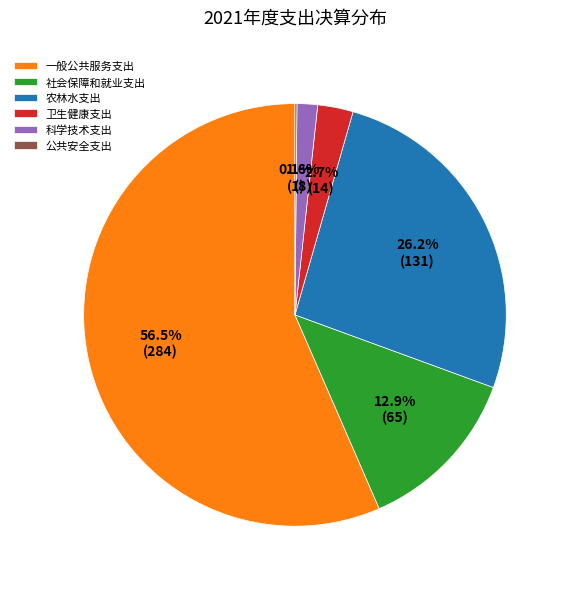

To the nearest percent, what portion does 科学技术支出 represent?

2%